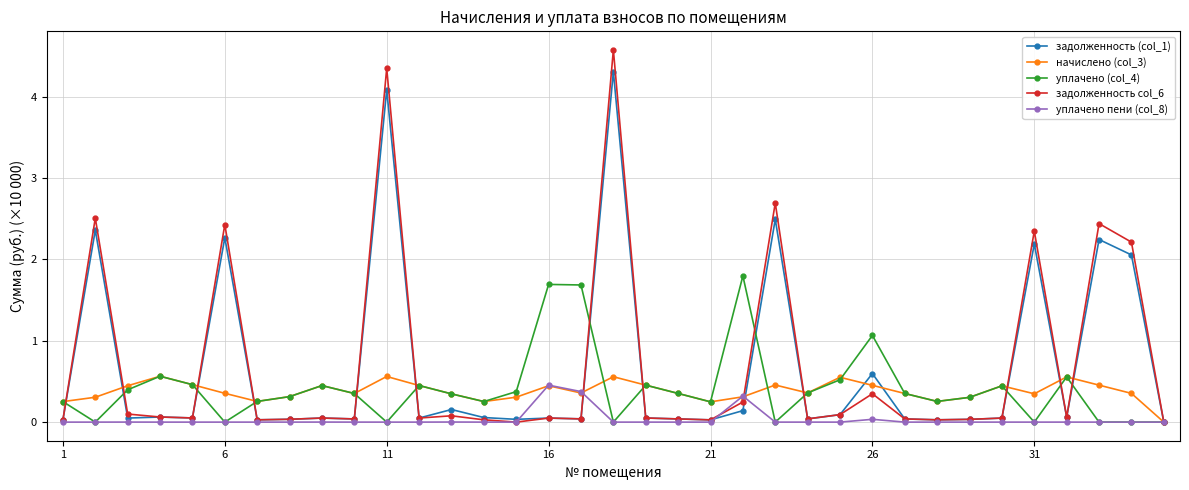

True or false: задолженность col_6 has more than 1 interior local peaks.

True